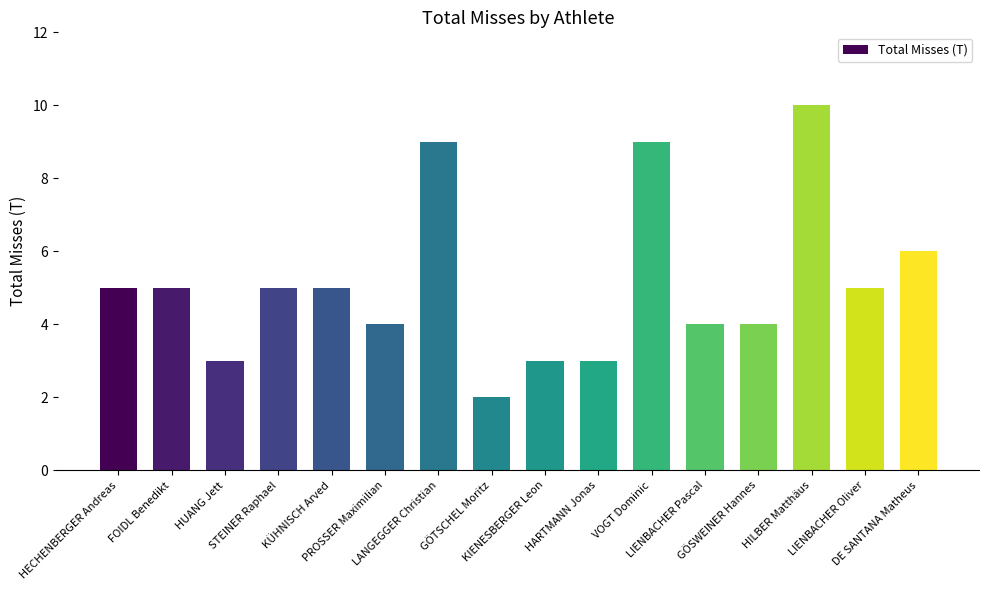

How many values are between 4 and 6?

9